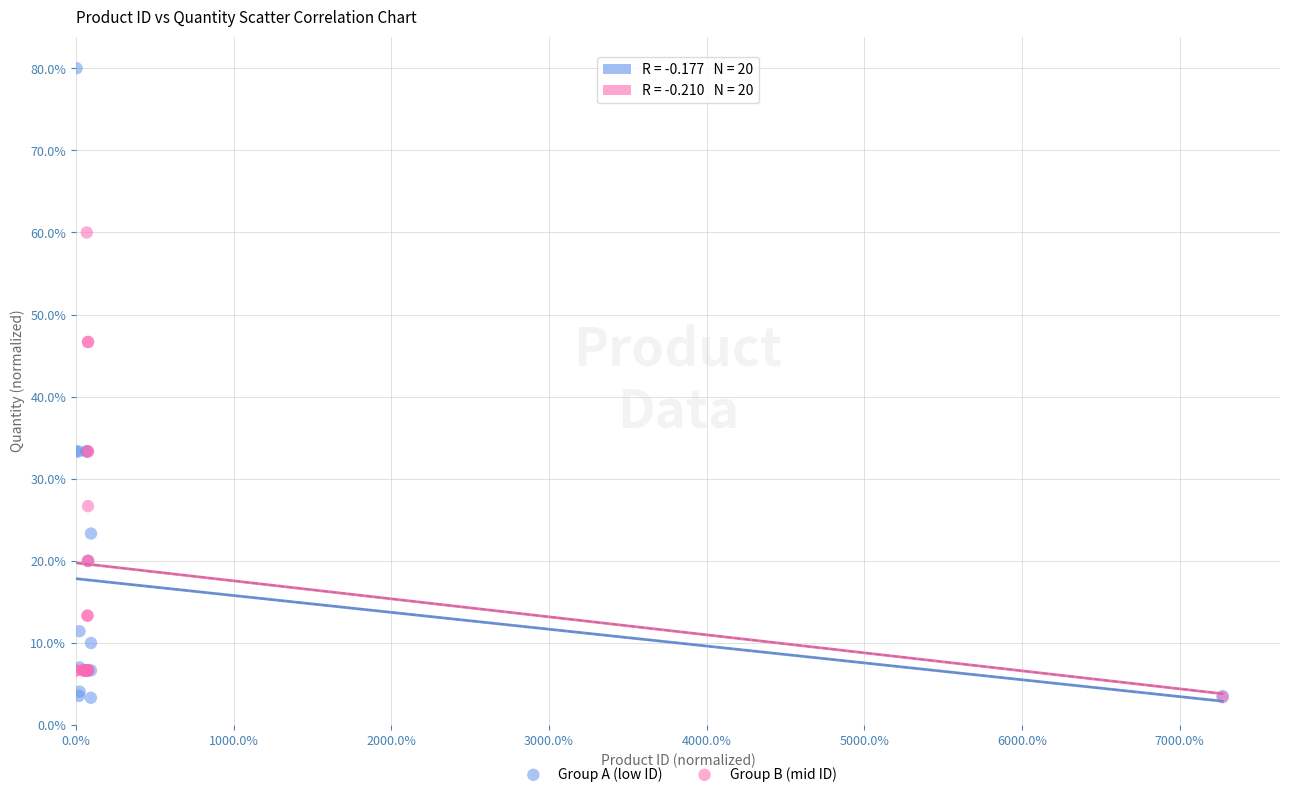

What are all the series names shown in the legend?

Group A (low ID), Group B (mid ID)